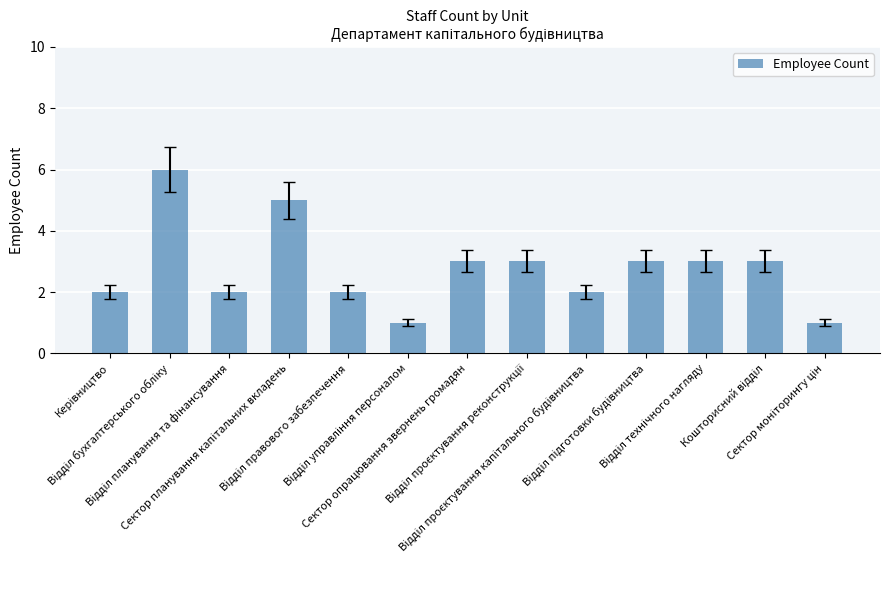

What is the difference between the maximum and minimum values?

5